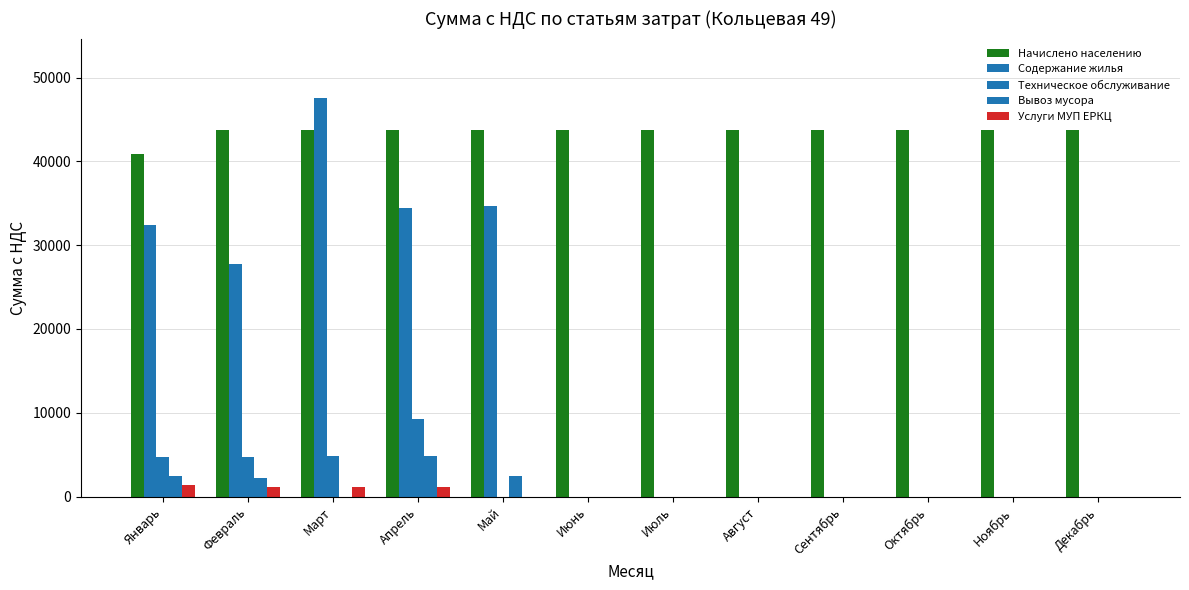

Rank the series by their maximum value, from lowest to highest.

Услуги МУП ЕРКЦ, Вывоз мусора, Техническое обслуживание, Начислено населению, Содержание жилья